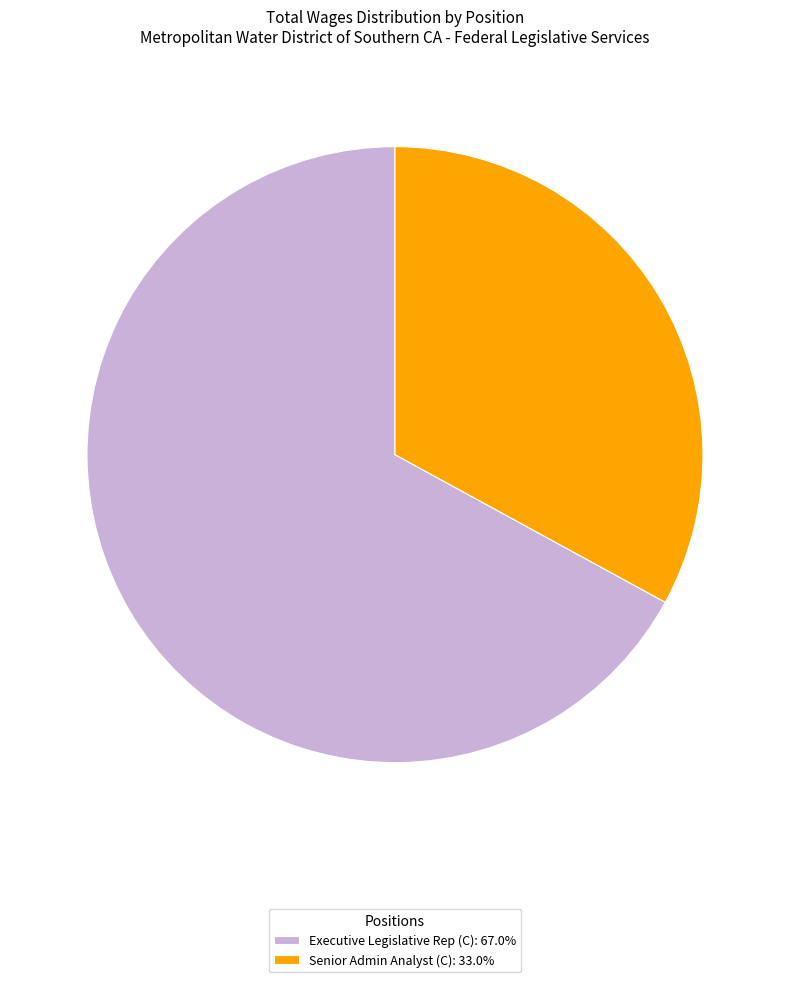

Which category has the smallest portion of the pie?

Senior Admin Analyst (C)